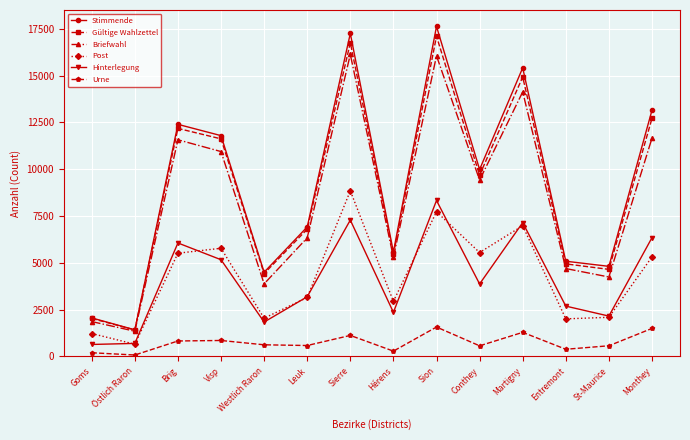

List the labels in order of Gültige Wahlzettel value, largest first.

Sion, Sierre, Martigny, Monthey, Brig, Visp, Conthey, Leuk, Hérens, Entremont, St-Maurice, Westlich Raron, Goms, Östlich Raron